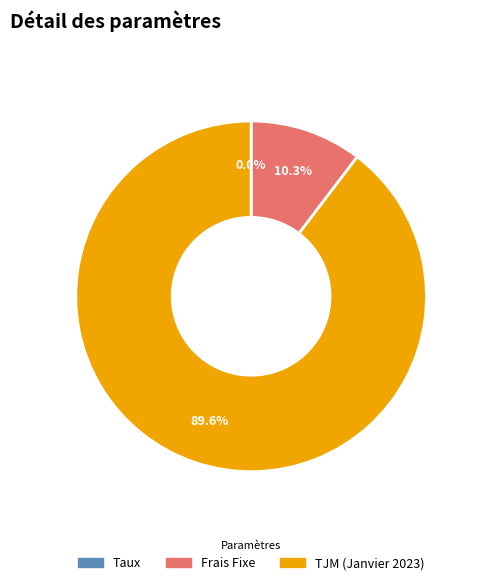

What is the ratio of the value at TJM (Janvier 2023) to the value at Frais Fixe?

8.7